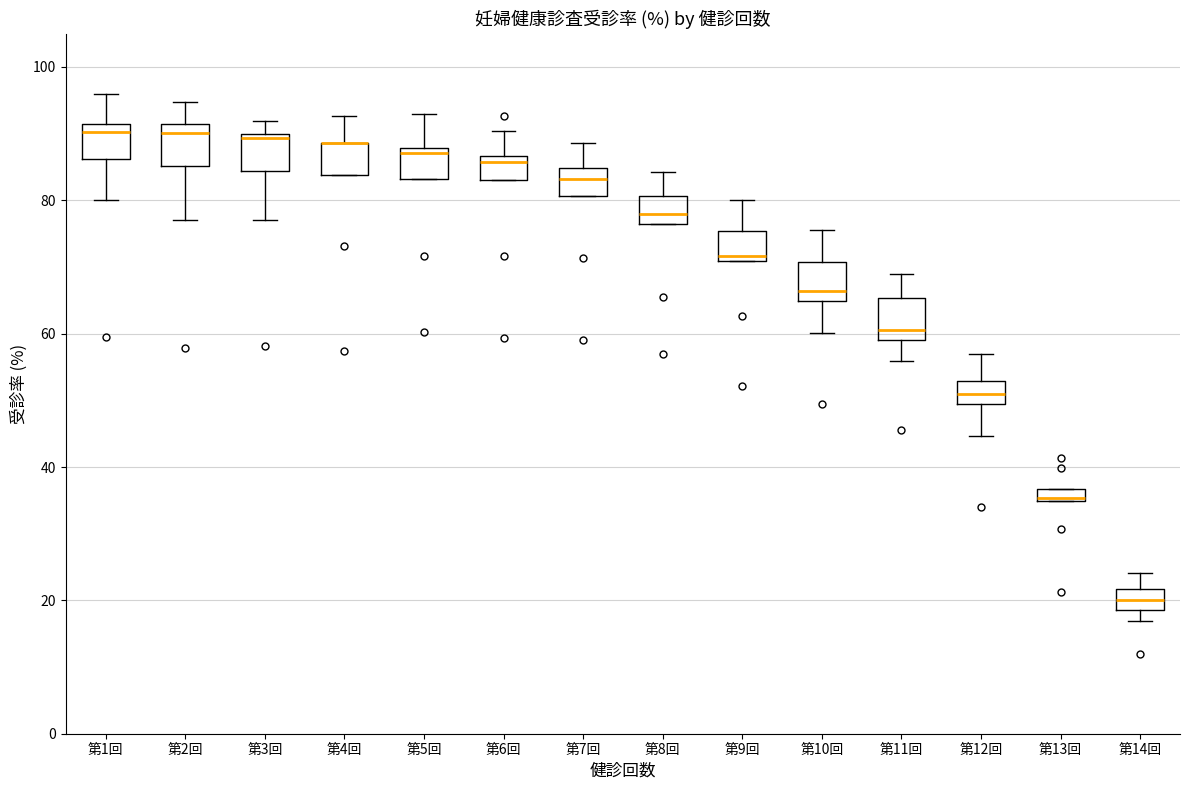

Where does the upper whisker of the box for 第5回 end on the y-axis? The values are not printed on the chart, so give them approximately, as read against the axis.

94